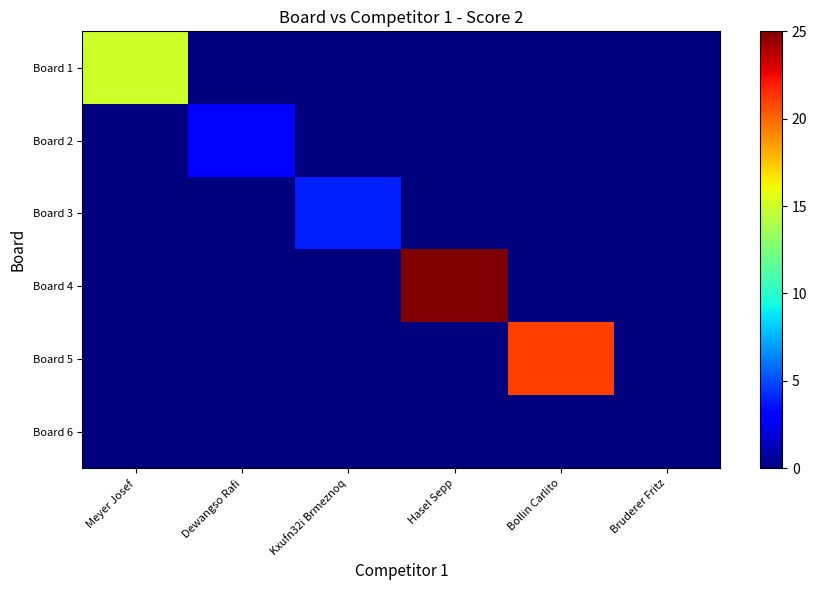

Reading left to right, what are all the values shown in this chart?

Board 1: Meyer Josef=15	Dewangso Rafi=0	Kxufn32i Brmeznoq=0	Hasel Sepp=0	Bollin Carlito=0	Bruderer Fritz=0
Board 2: Meyer Josef=0	Dewangso Rafi=3	Kxufn32i Brmeznoq=0	Hasel Sepp=0	Bollin Carlito=0	Bruderer Fritz=0
Board 3: Meyer Josef=0	Dewangso Rafi=0	Kxufn32i Brmeznoq=4	Hasel Sepp=0	Bollin Carlito=0	Bruderer Fritz=0
Board 4: Meyer Josef=0	Dewangso Rafi=0	Kxufn32i Brmeznoq=0	Hasel Sepp=25	Bollin Carlito=0	Bruderer Fritz=0
Board 5: Meyer Josef=0	Dewangso Rafi=0	Kxufn32i Brmeznoq=0	Hasel Sepp=0	Bollin Carlito=21	Bruderer Fritz=0
Board 6: Meyer Josef=0	Dewangso Rafi=0	Kxufn32i Brmeznoq=0	Hasel Sepp=0	Bollin Carlito=0	Bruderer Fritz=0